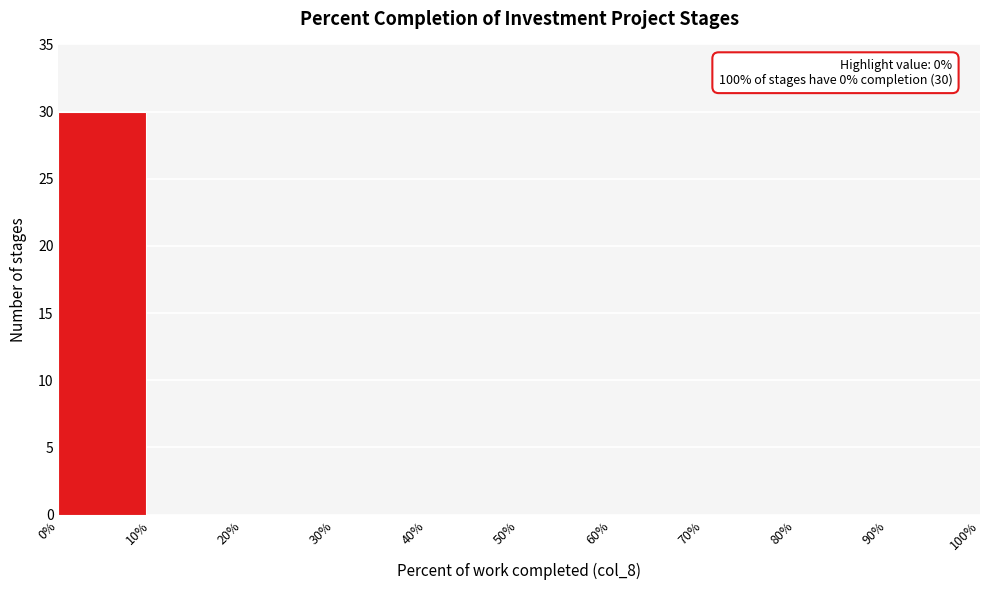

Which range on the x-axis has the tallest bar?

0% to 10%